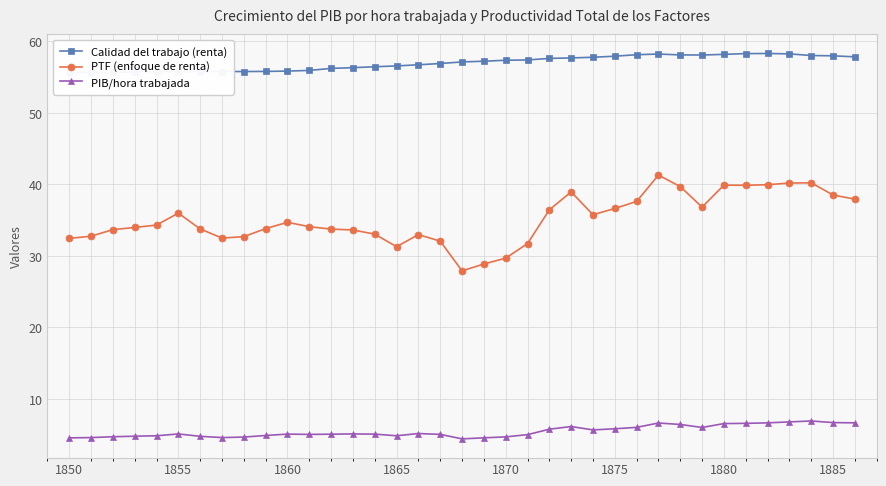

What is the lowest value of the PIB/hora trabajada series?

4.4